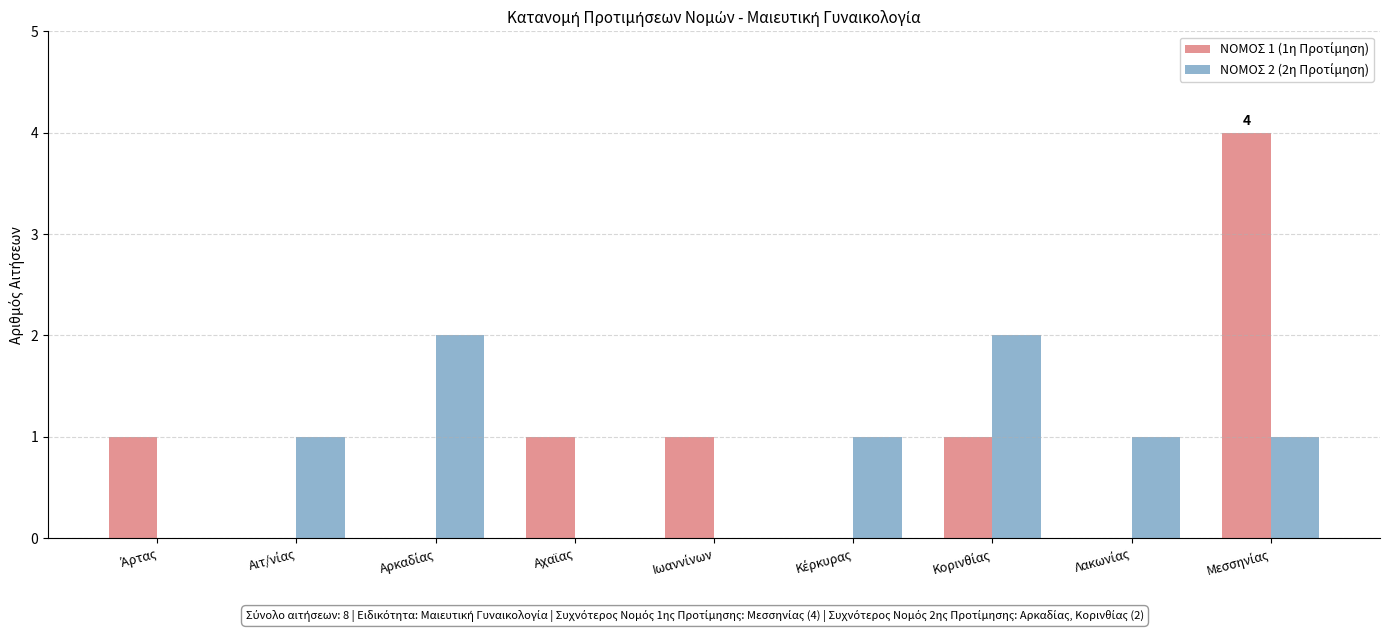

Count the number of categories in the chart.

9